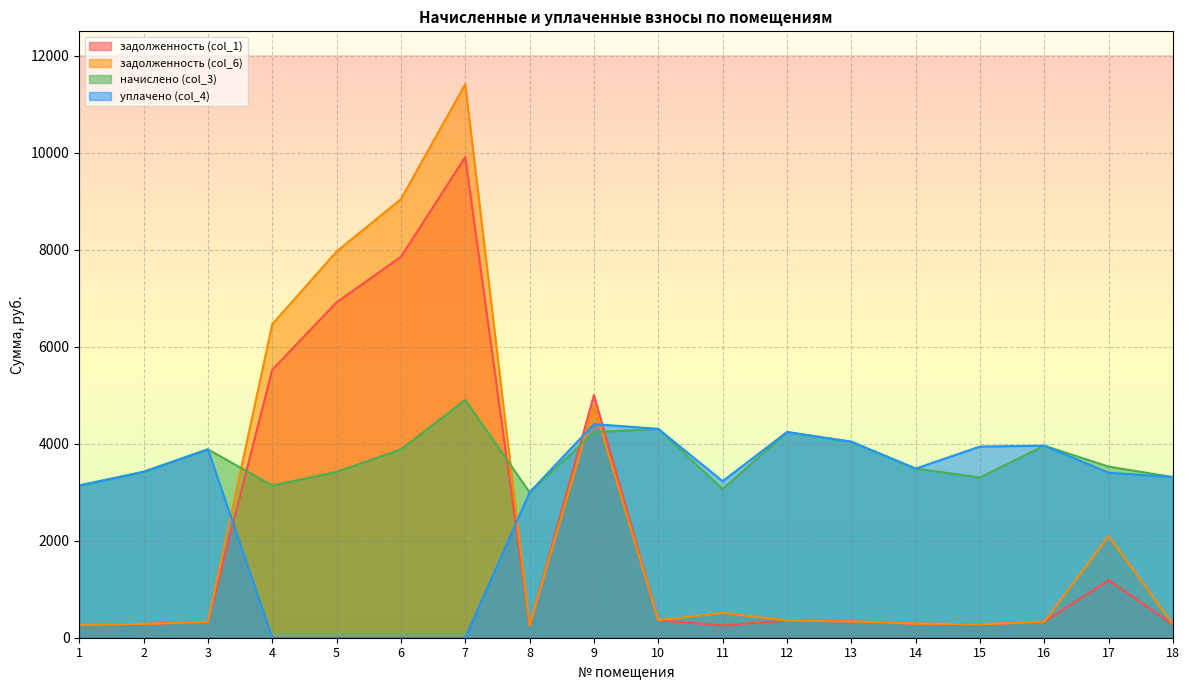

After their last crossing, which series has the higher values: задолженность (col_6) or начислено (col_3)?

начислено (col_3)